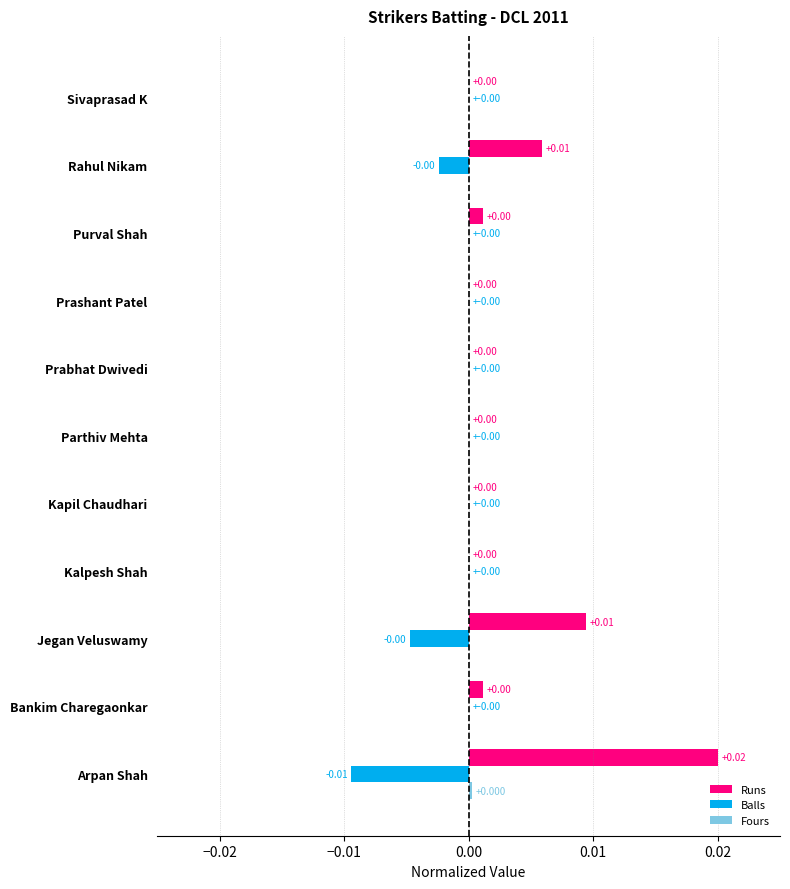

At which category is the sum across all series the highest?

Arpan Shah